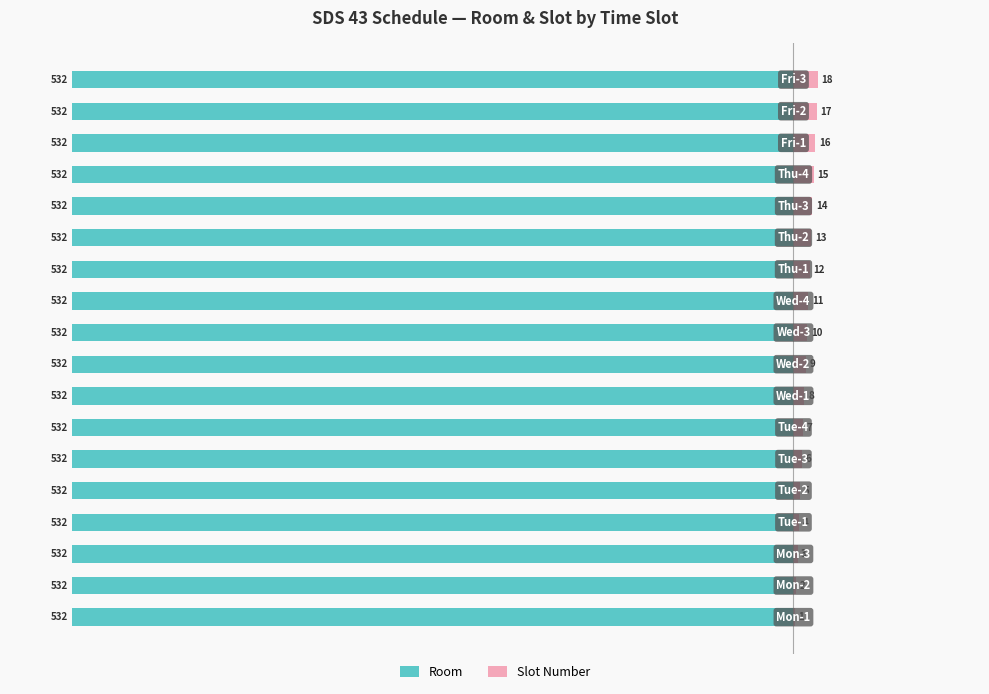

What is the difference between the highest and lowest values at 13?

2.0